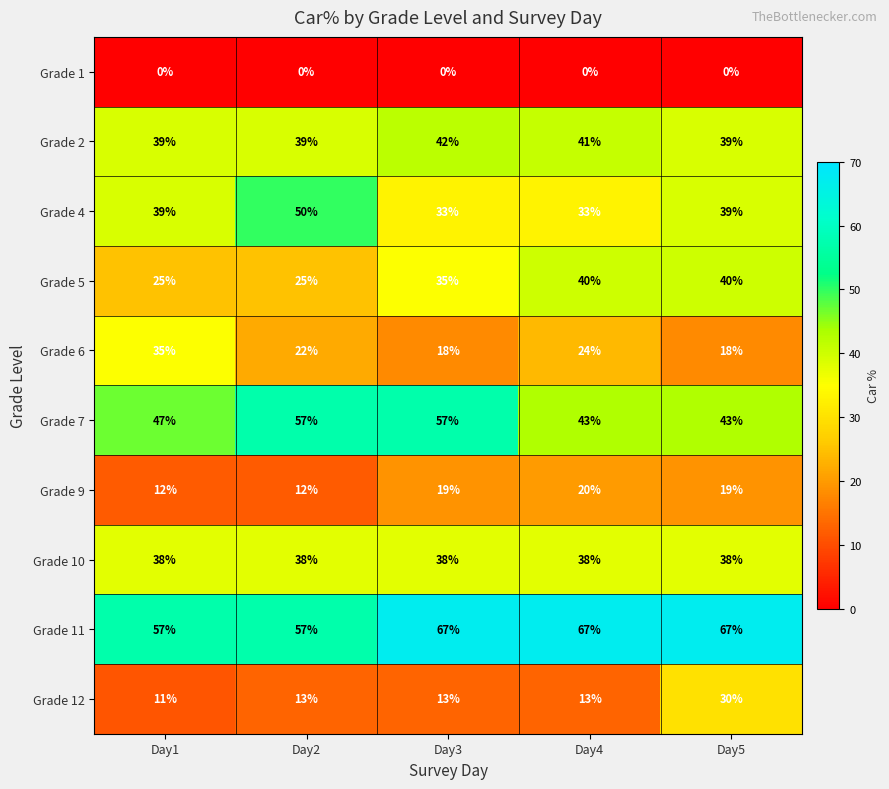

What is the maximum value shown in the chart?

67